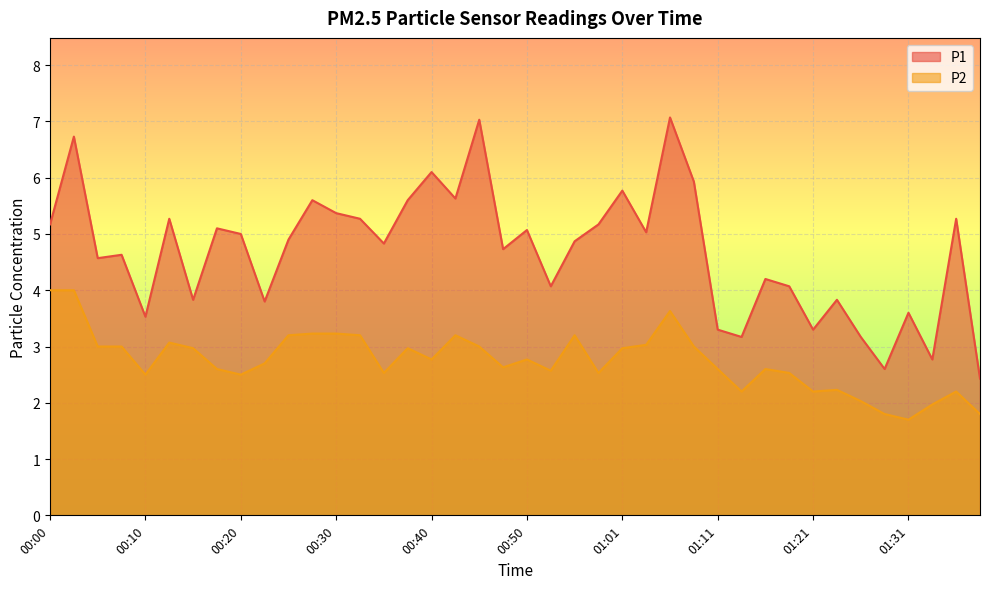

How many data points does each series have?

40